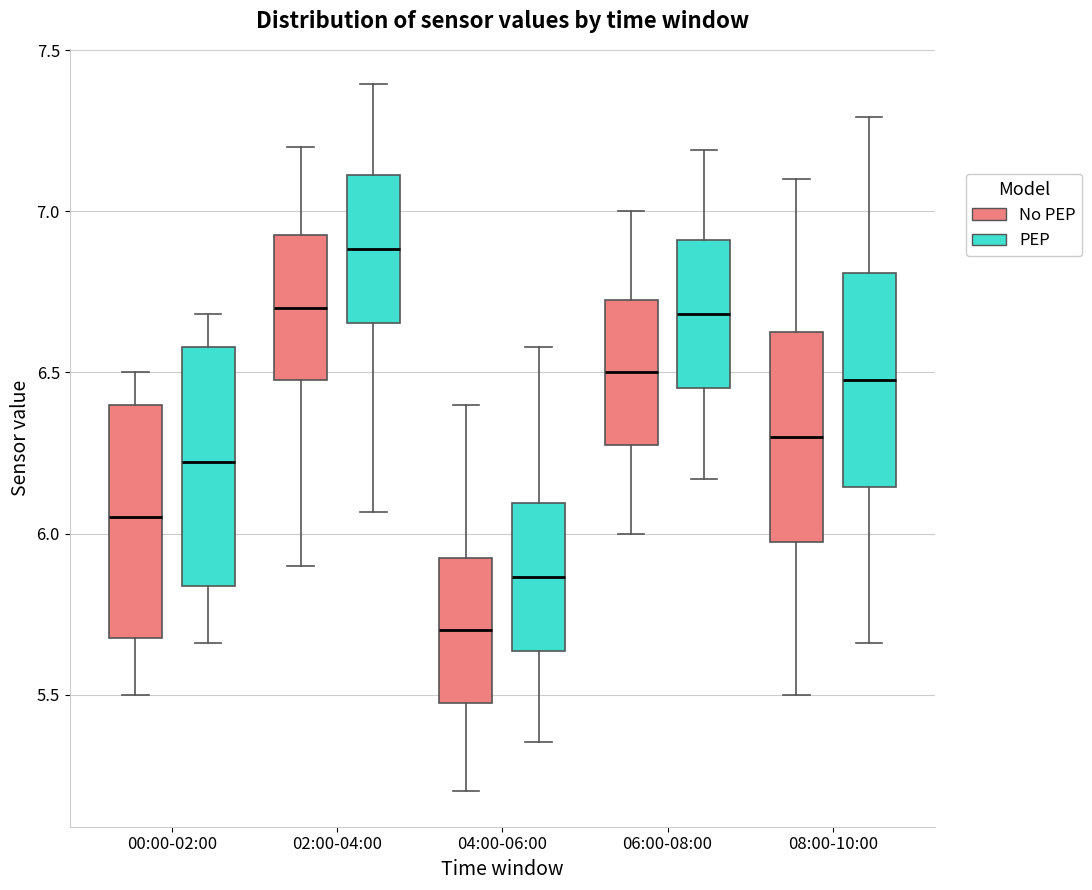

Reading left to right, read every box against the y-axis: the position of its median line, the range the box covers, and the ends of its whiskers. The values are not printed on the chart, so give them approximately, as read against the axis.

00:00-02:00 (No PEP): median 6.05, box 5.70 to 6.40, whiskers 5.50 to 6.50
00:00-02:00 (PEP): median 6.20, box 5.85 to 6.60, whiskers 5.65 to 6.70
02:00-04:00 (No PEP): median 6.70, box 6.50 to 6.95, whiskers 5.90 to 7.20
02:00-04:00 (PEP): median 6.90, box 6.65 to 7.10, whiskers 6.05 to 7.40
04:00-06:00 (No PEP): median 5.70, box 5.50 to 5.95, whiskers 5.20 to 6.40
04:00-06:00 (PEP): median 5.85, box 5.65 to 6.10, whiskers 5.35 to 6.60
06:00-08:00 (No PEP): median 6.50, box 6.30 to 6.75, whiskers 6.00 to 7.00
06:00-08:00 (PEP): median 6.70, box 6.45 to 6.90, whiskers 6.15 to 7.20
08:00-10:00 (No PEP): median 6.30, box 6.00 to 6.65, whiskers 5.50 to 7.10
08:00-10:00 (PEP): median 6.50, box 6.15 to 6.80, whiskers 5.65 to 7.30